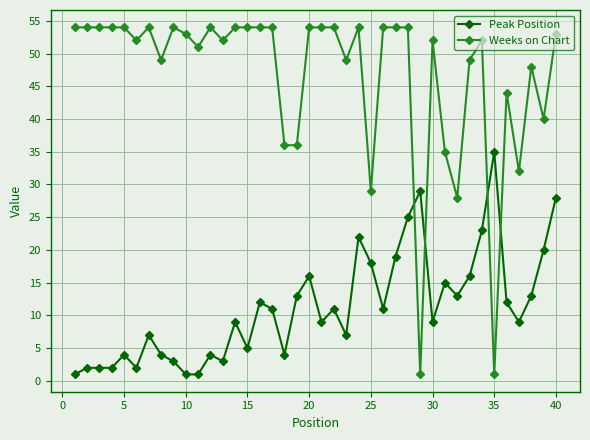

What is the highest value of the Peak Position series?

35